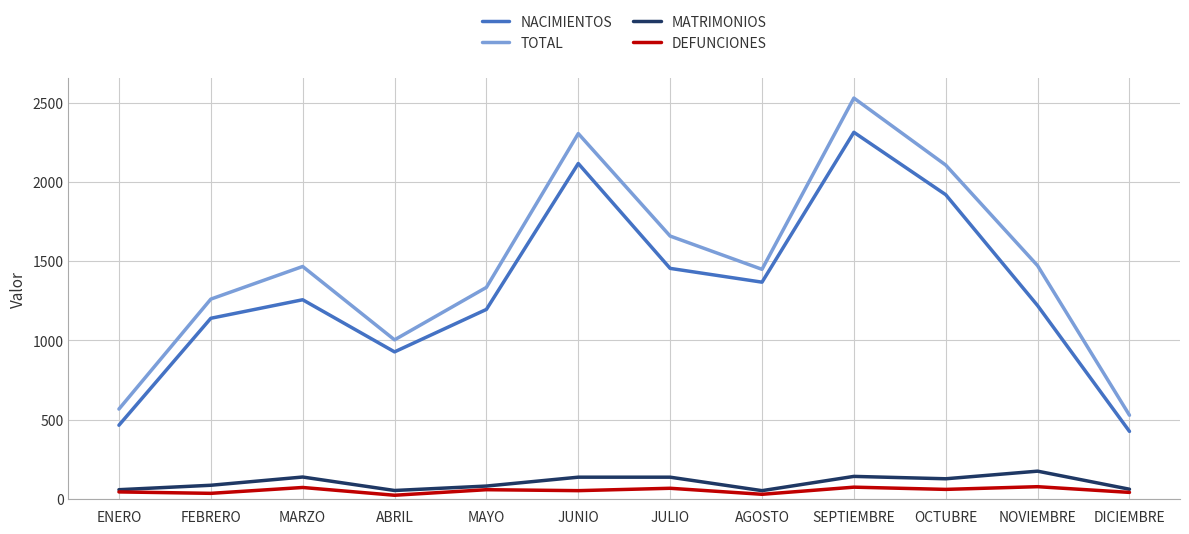

Which series has the largest range (max minus min)?

TOTAL